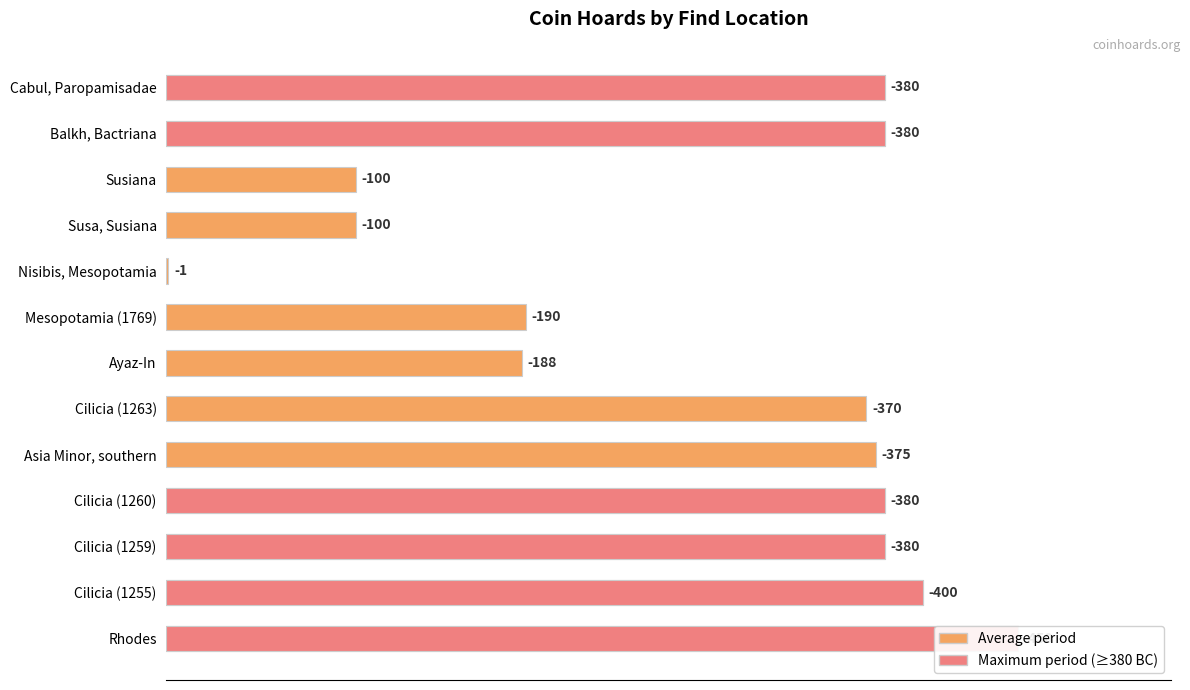

What is the ratio of the value at Rhodes to the value at Cilicia (1260)?

1.2